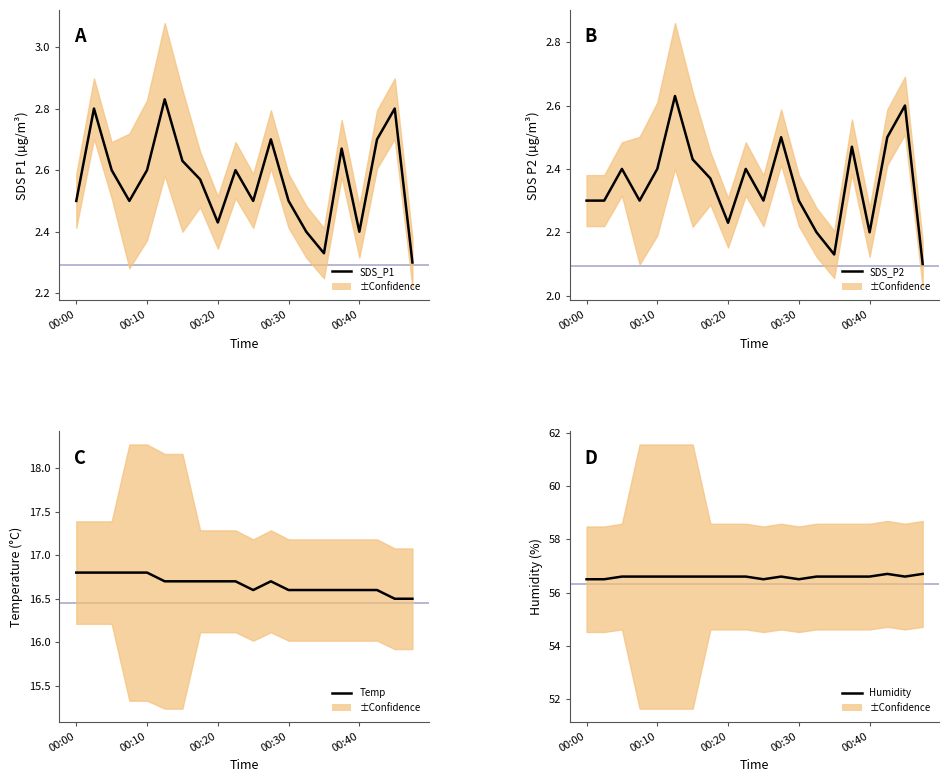

The Temp series shows 22.7 at 00:00. True or false?

False